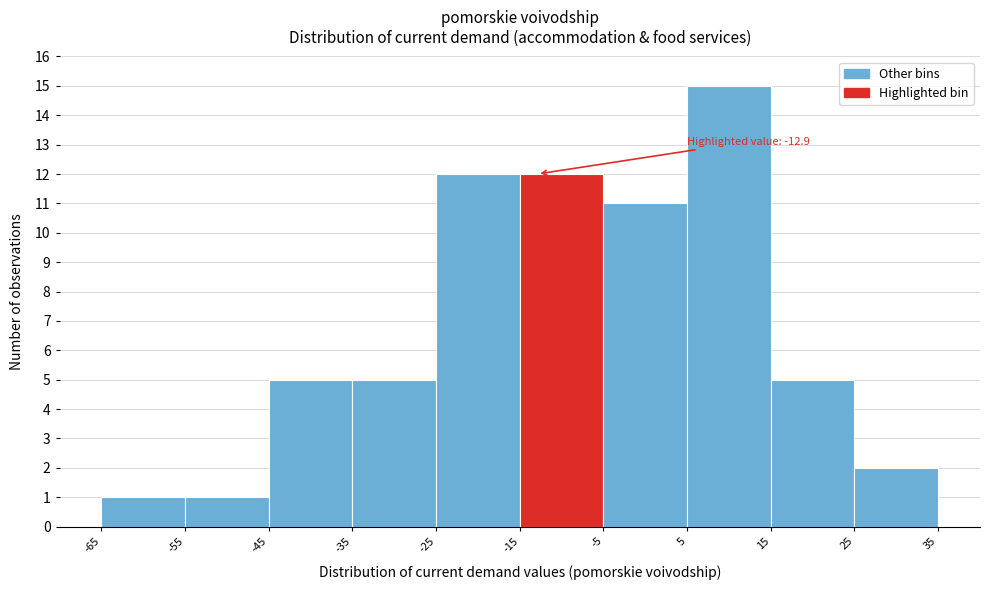

Over which range of the x-axis is the bar tallest?

5 to 15